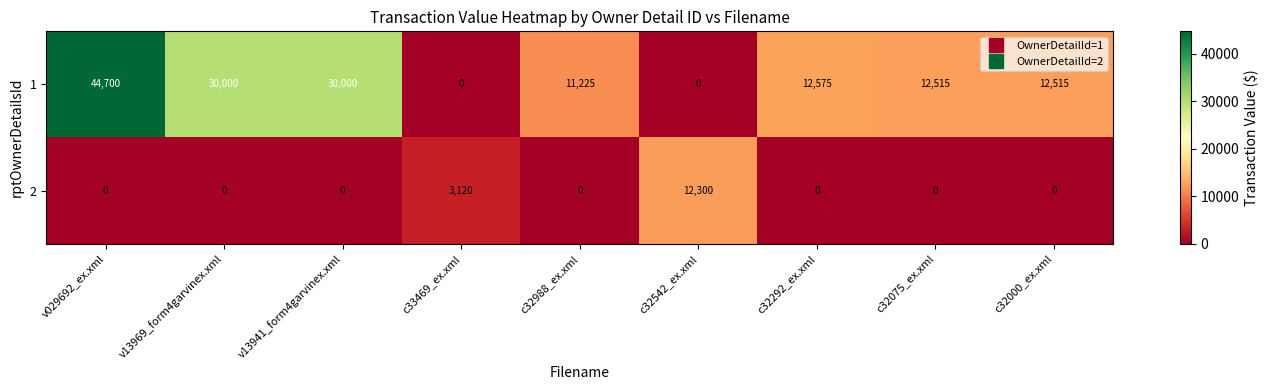

The 2 series shows 4331 at c32542_ex.xml. True or false?

False